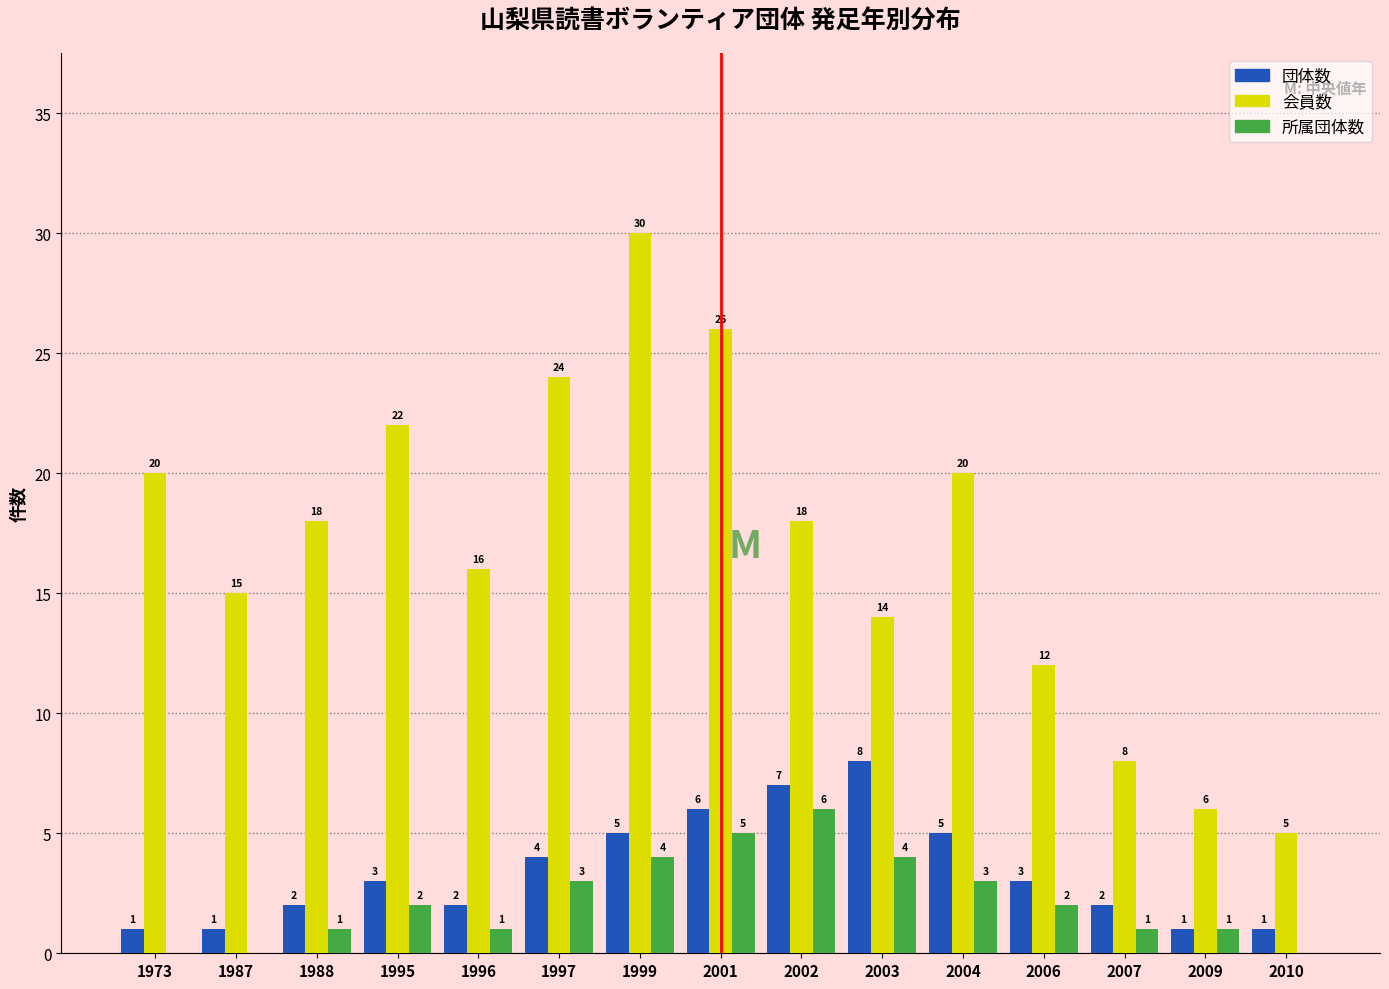

Which series changed the most between 1973 and 2001?

会員数